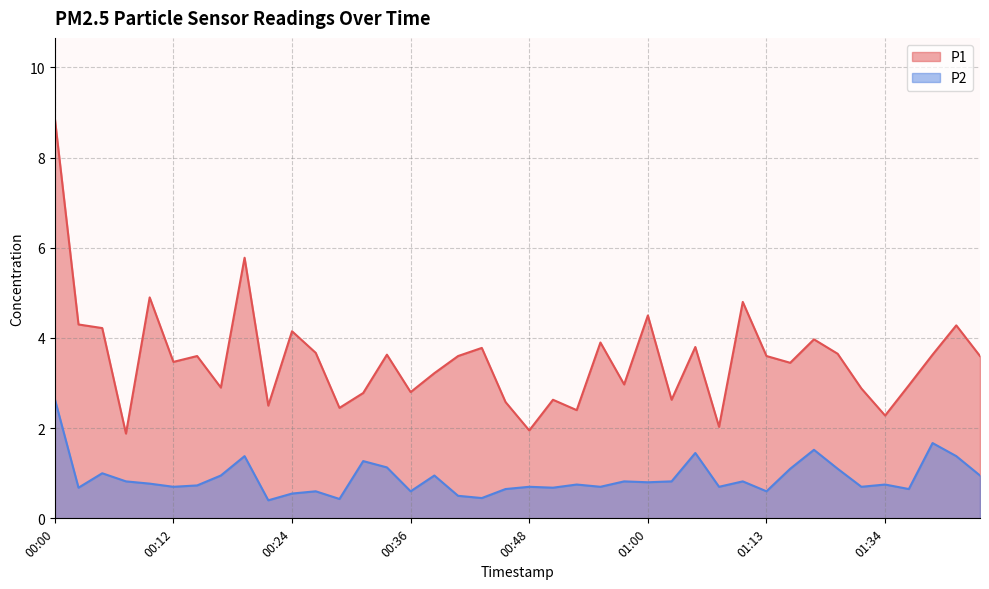

Read the P1 value at 00:24.

4.2